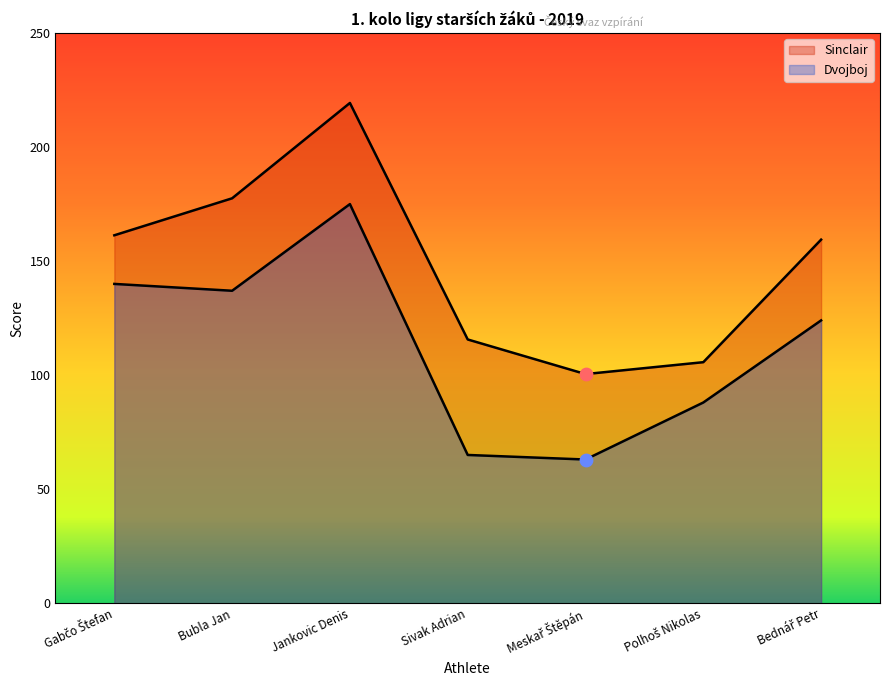

At how many categories does at least one series exceed 94?

7